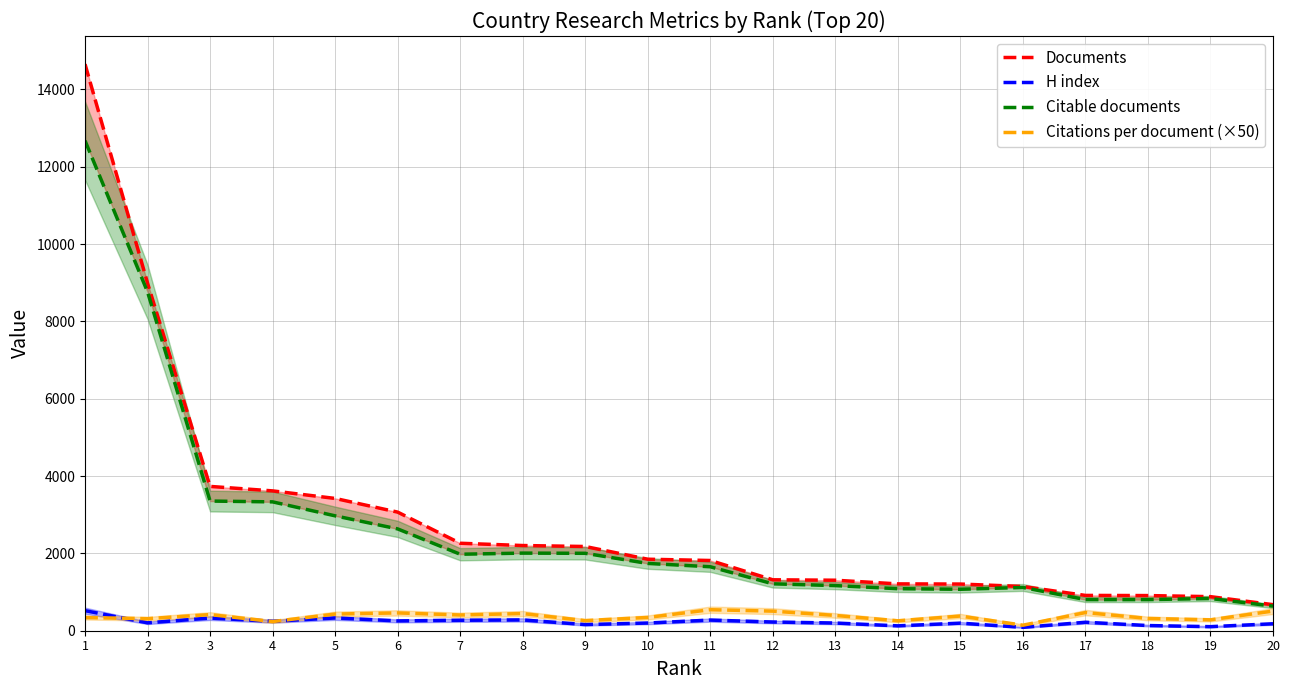

Which has a higher value, 14 or 3?

3